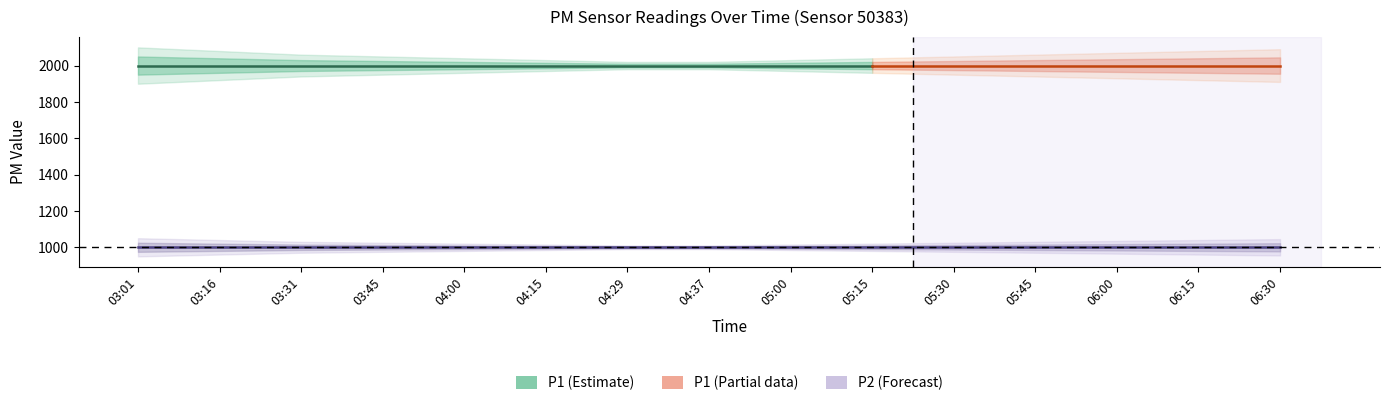

True or false: P1 and P2 intersect in this chart.

False